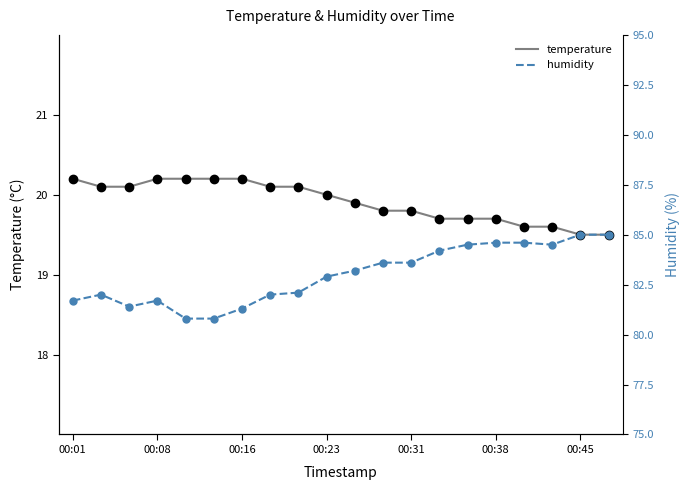

At which label does temperature first exceed 20?

00:01